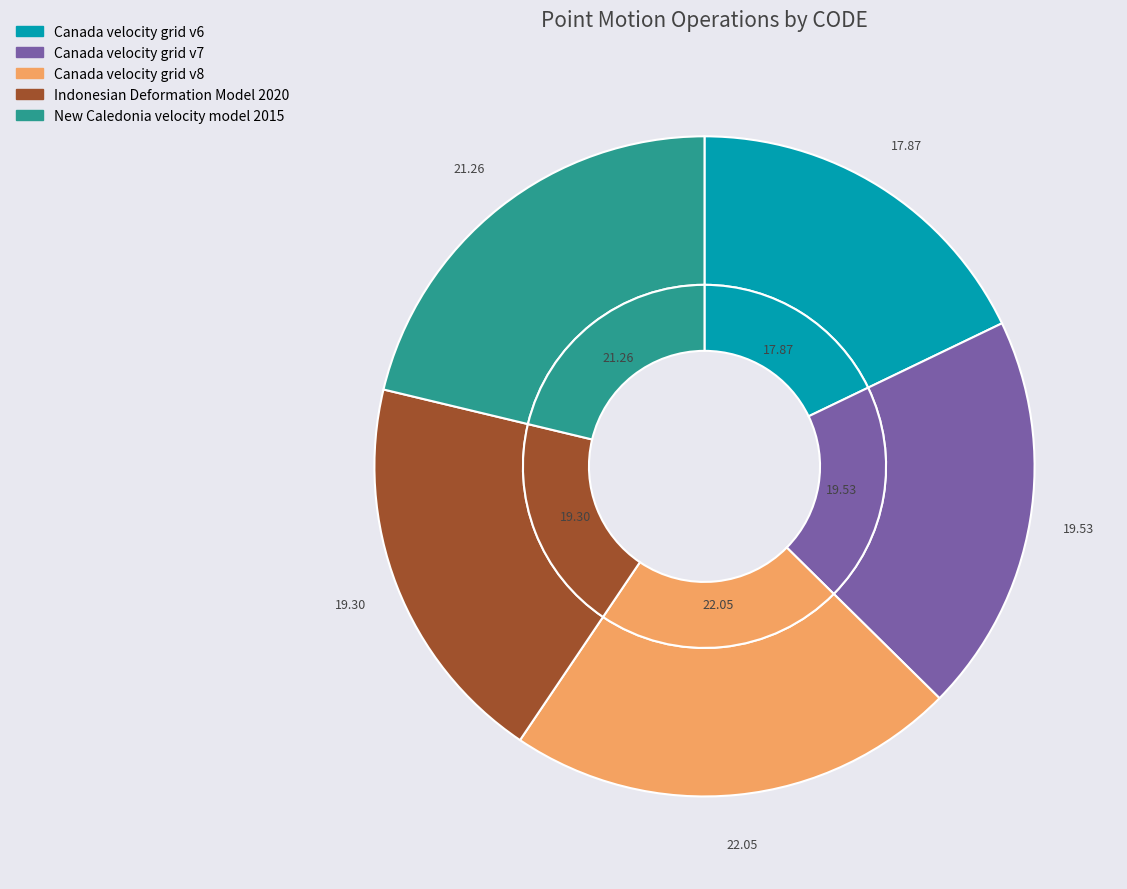

True or false: Canada velocity grid v6 accounts for 5% of the total.

False